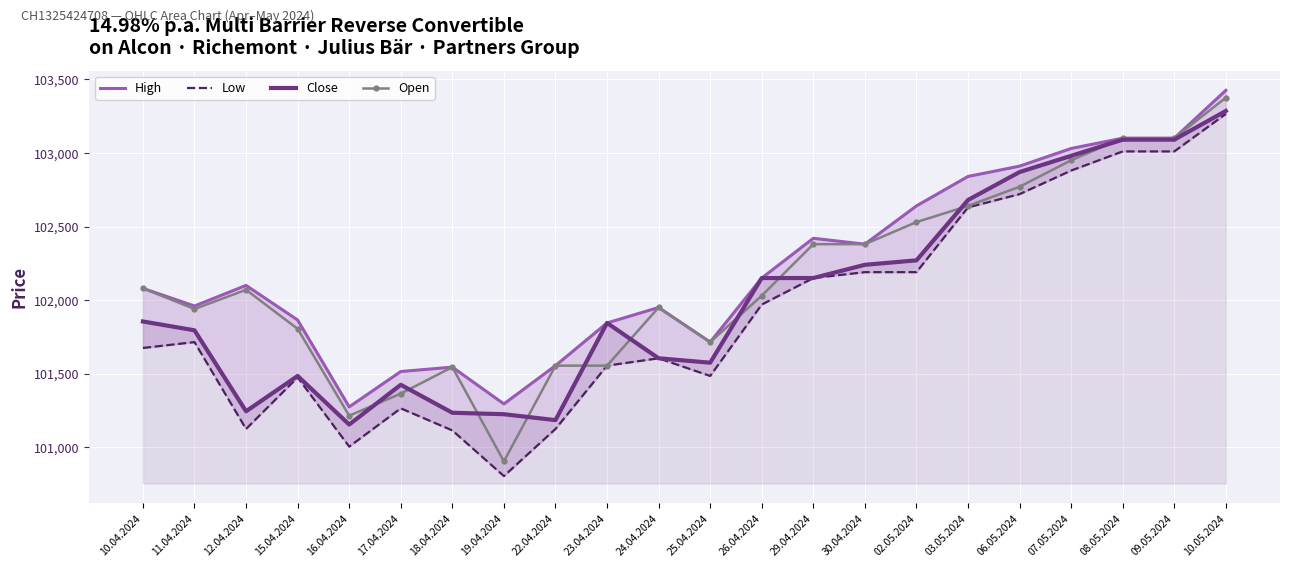

How many lines are shown in the chart?

4